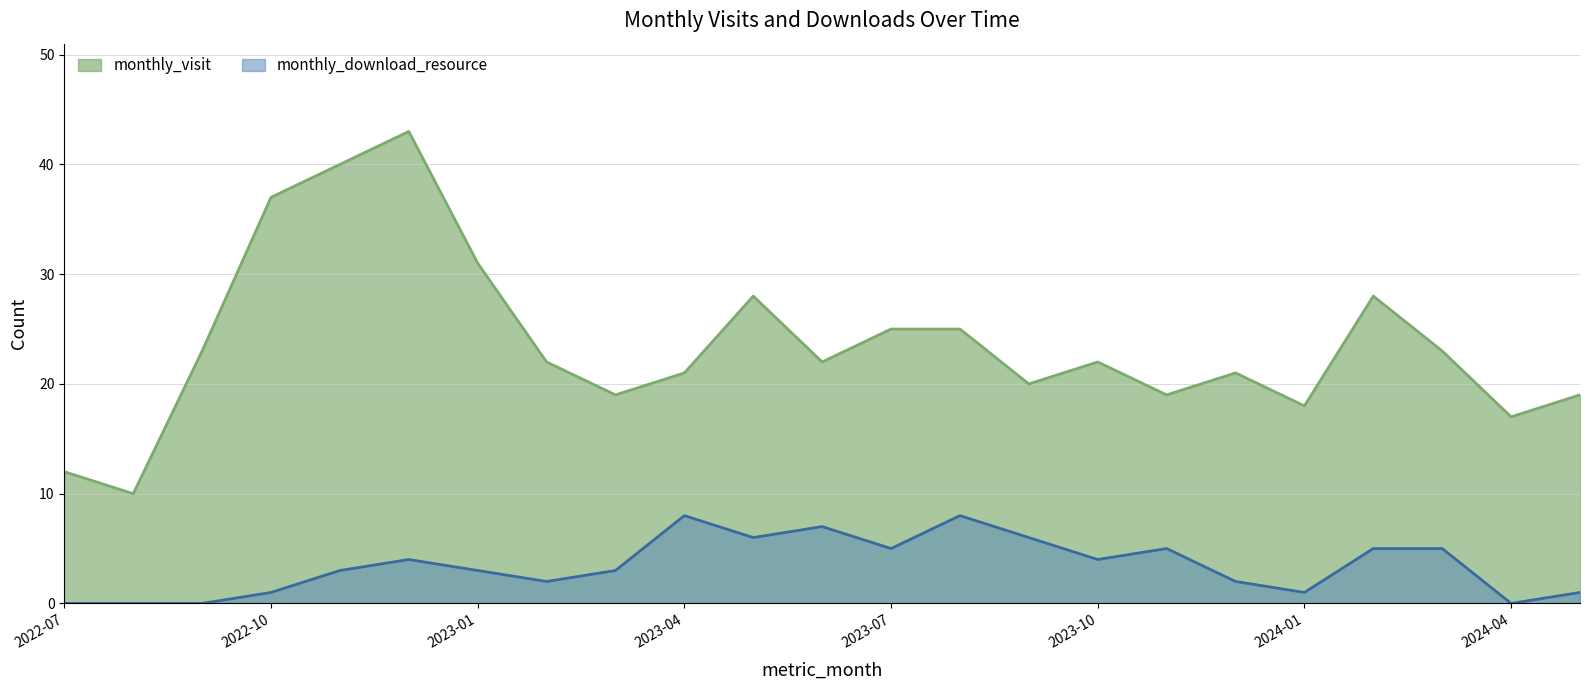

At 2023-02, list the series in order from smallest to largest.

monthly_download_resource, monthly_visit